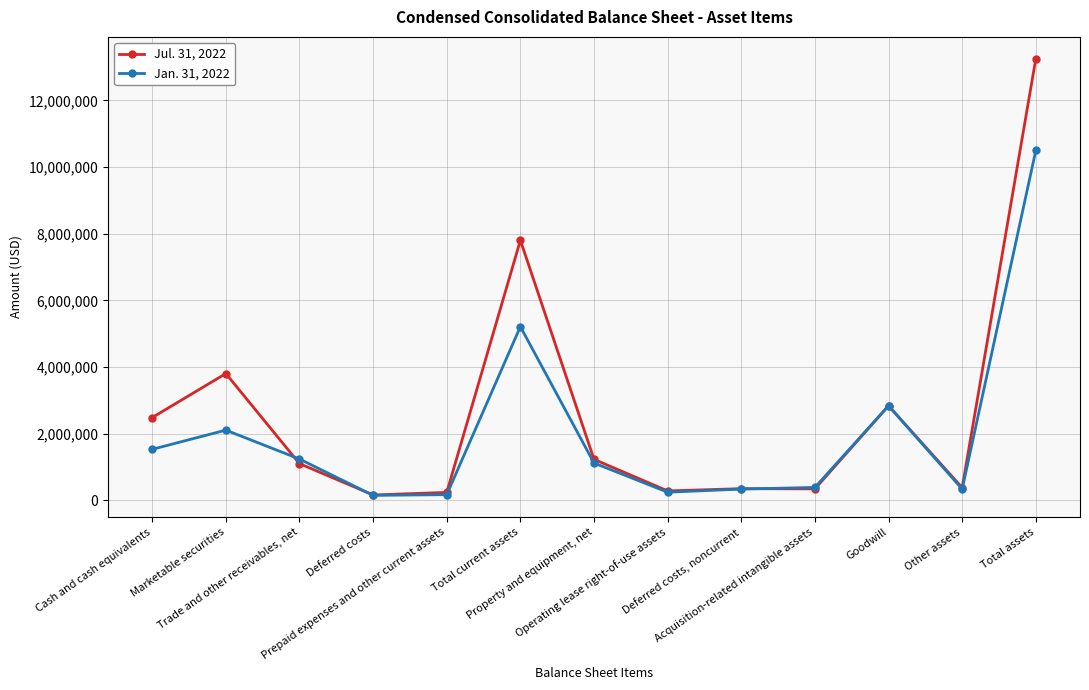

Rank the series by their maximum value, from highest to lowest.

Jul. 31, 2022, Jan. 31, 2022